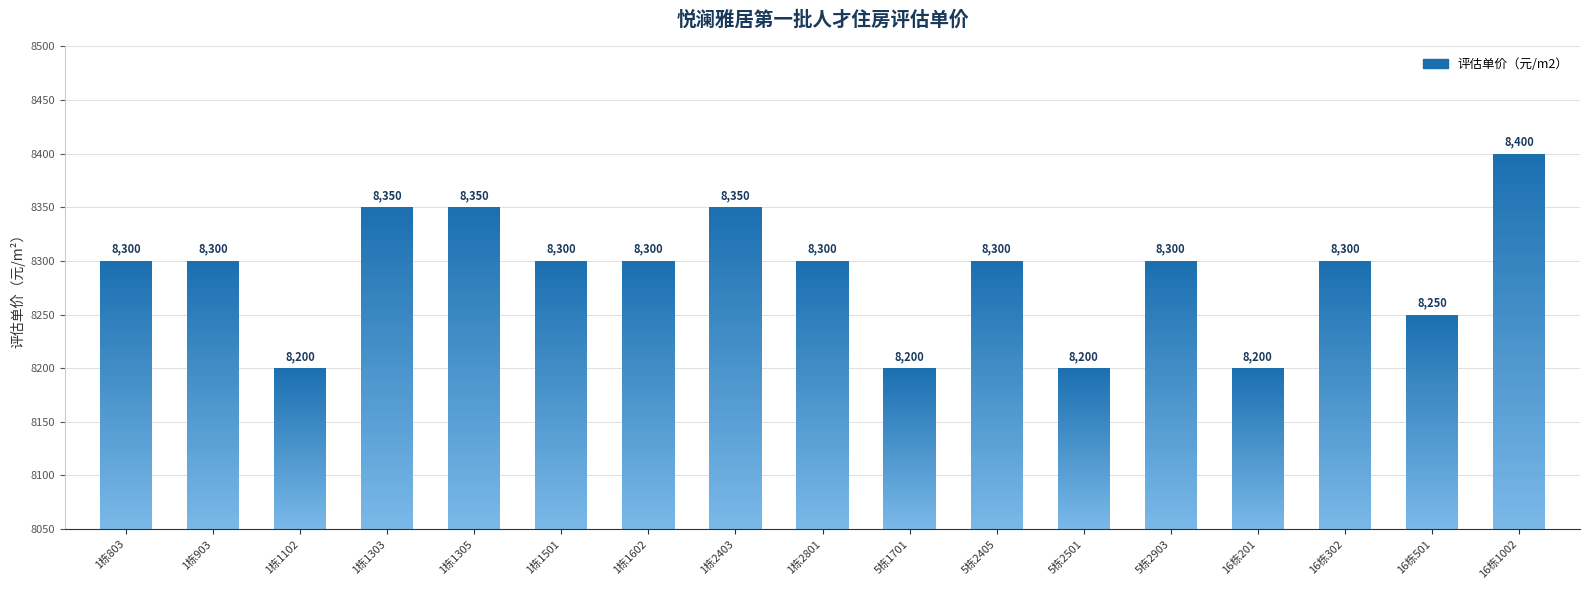

The value at 1栋1501 is 8300. True or false?

True